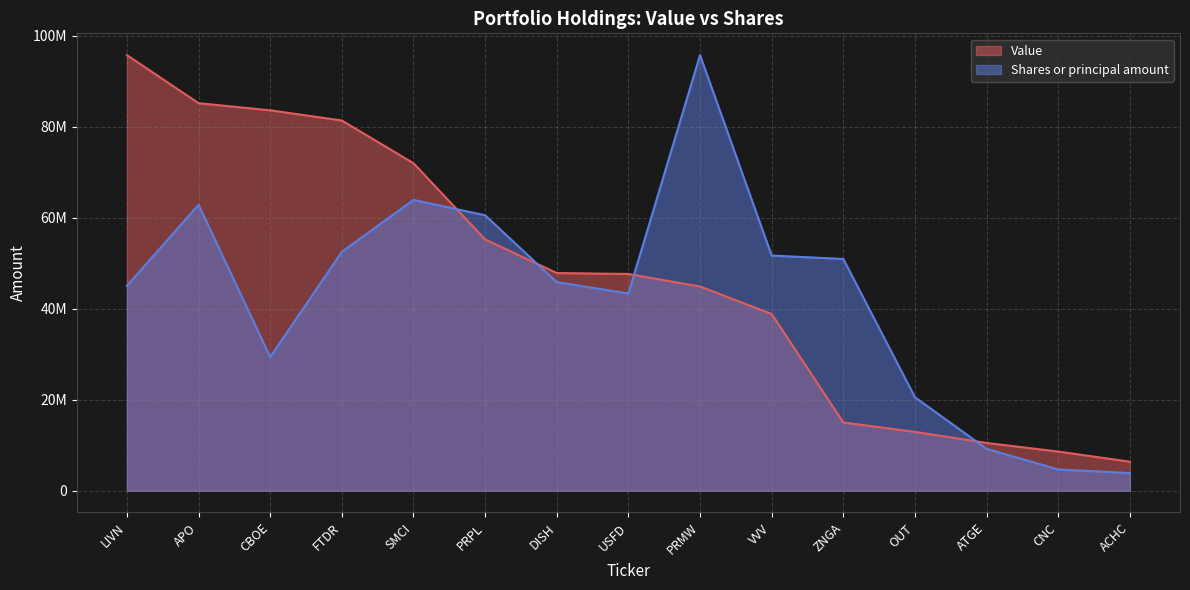

The Value series shows 6368000.0 at ACHC. True or false?

True